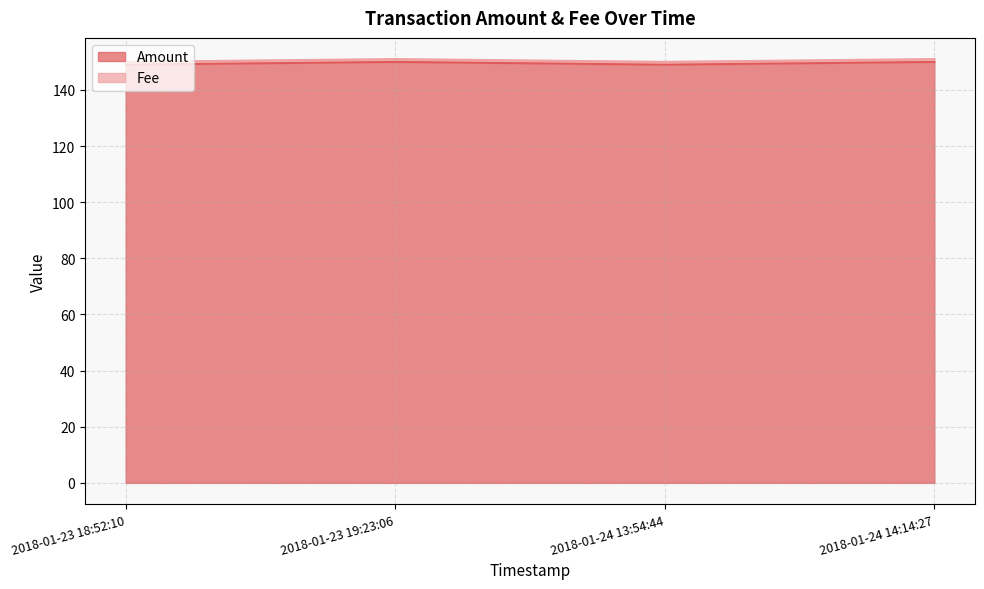

Is it true that Amount equals 78 at 2018-01-23 18:52:10?

False